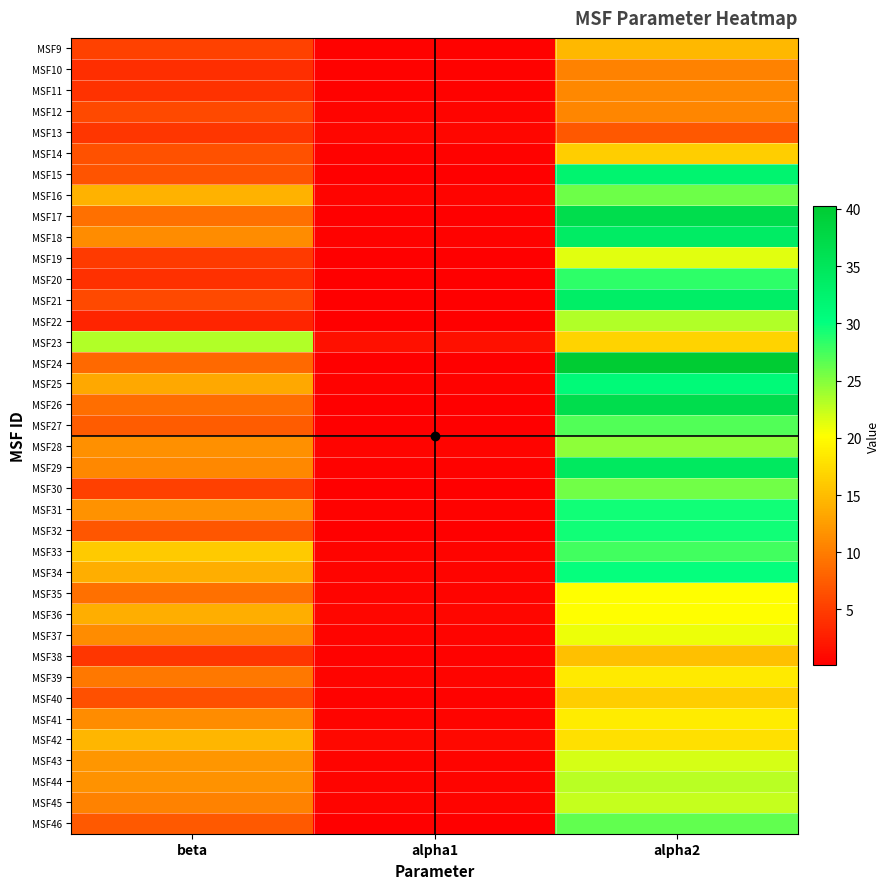

What is the difference between the highest and lowest values at beta?

20.3